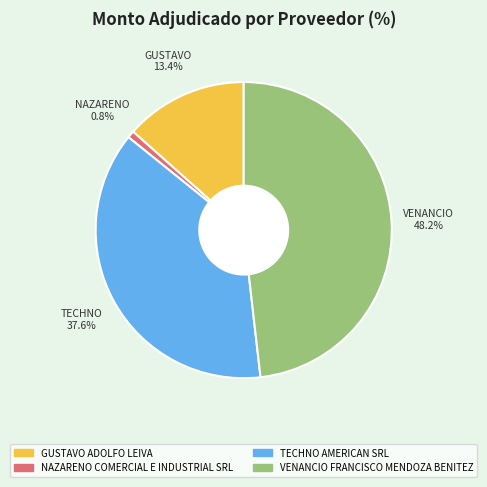

To the nearest percent, what is the difference between the largest and smallest slice percentages?

47%